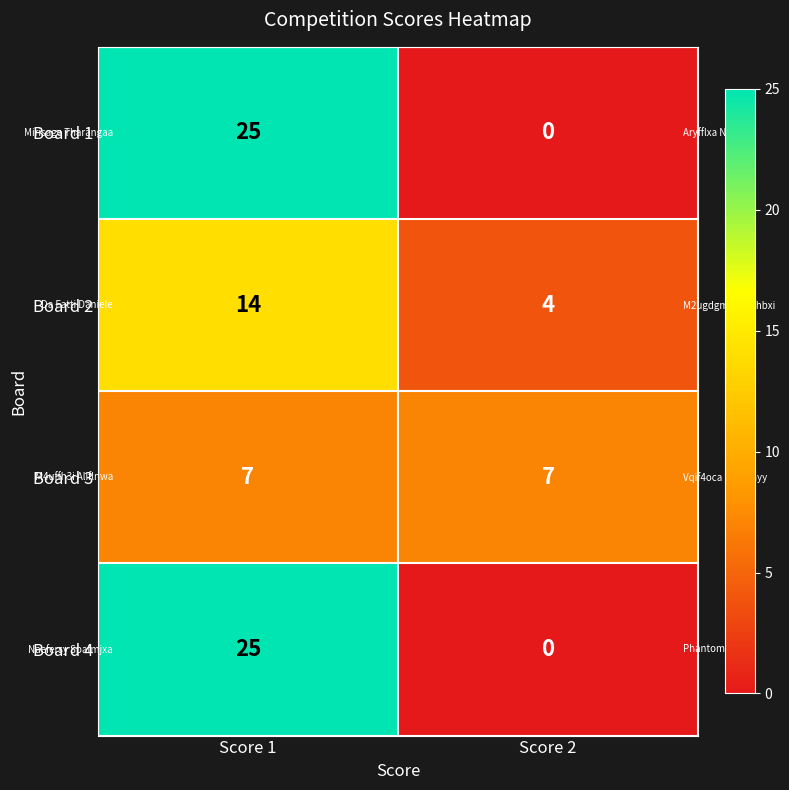

What is the sum of all Board 2 values?

18